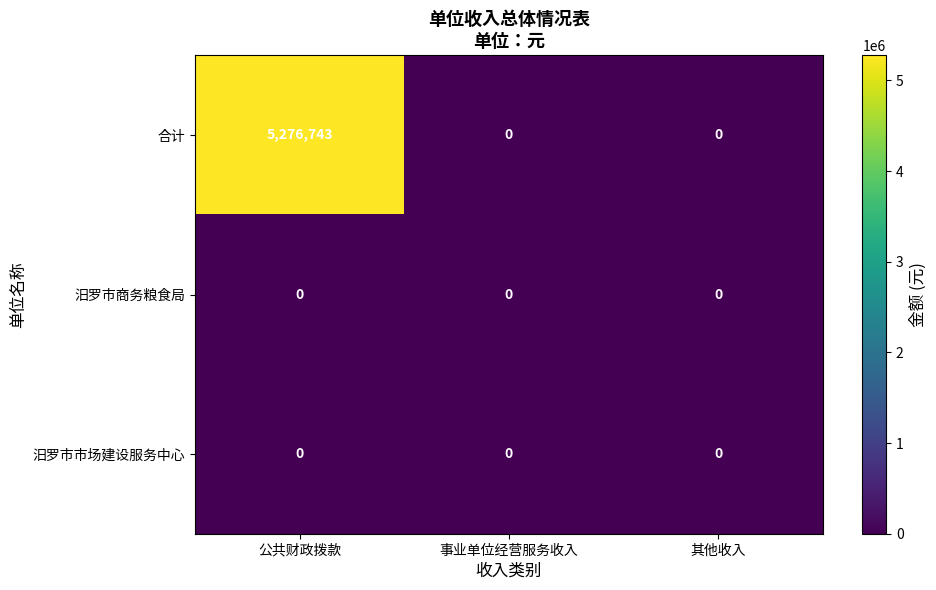

The 汨罗市市场建设服务中心 series shows 0 at 公共财政拨款. True or false?

True